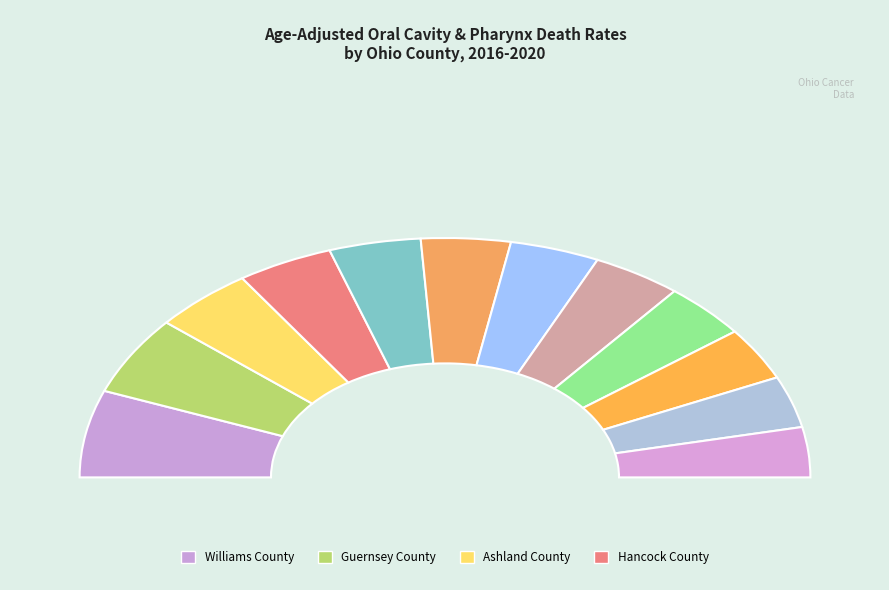

To the nearest percent, what is the average slice percentage?

8%